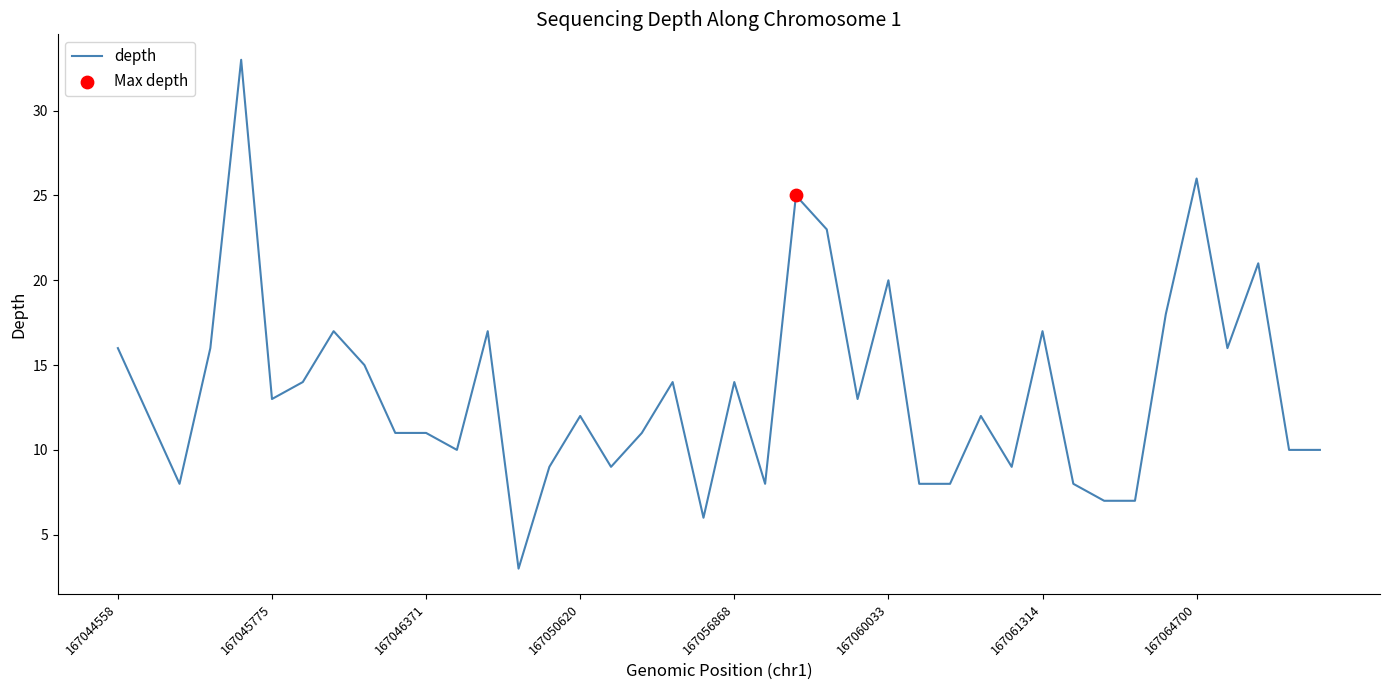

What is the smallest value displayed?

3